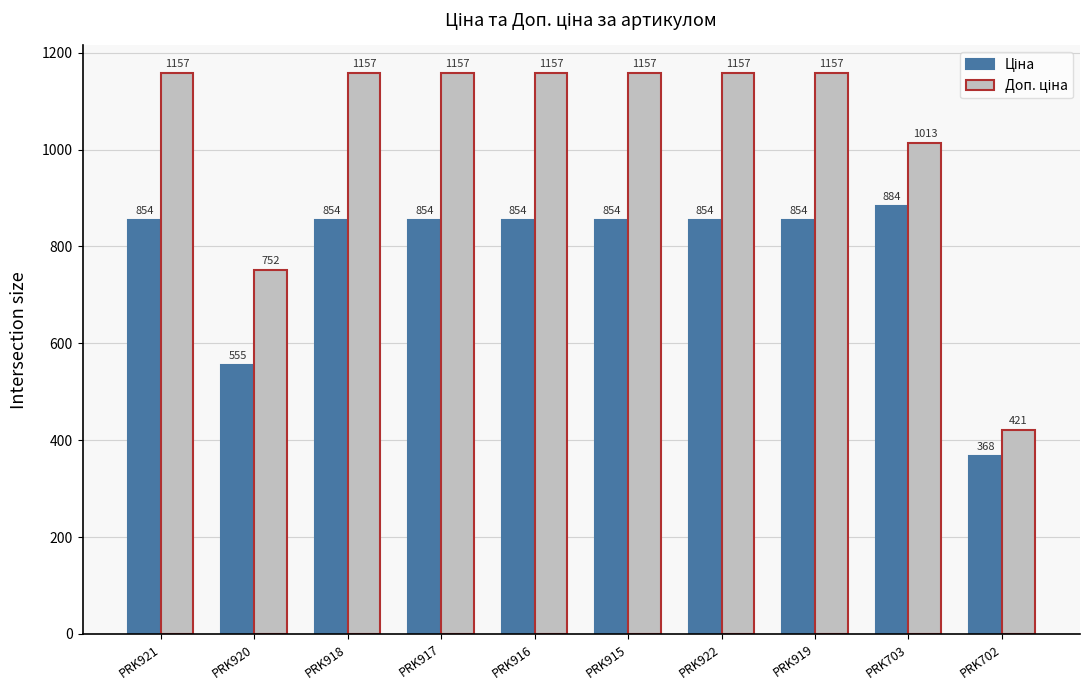

What is the smallest value displayed?

367.6